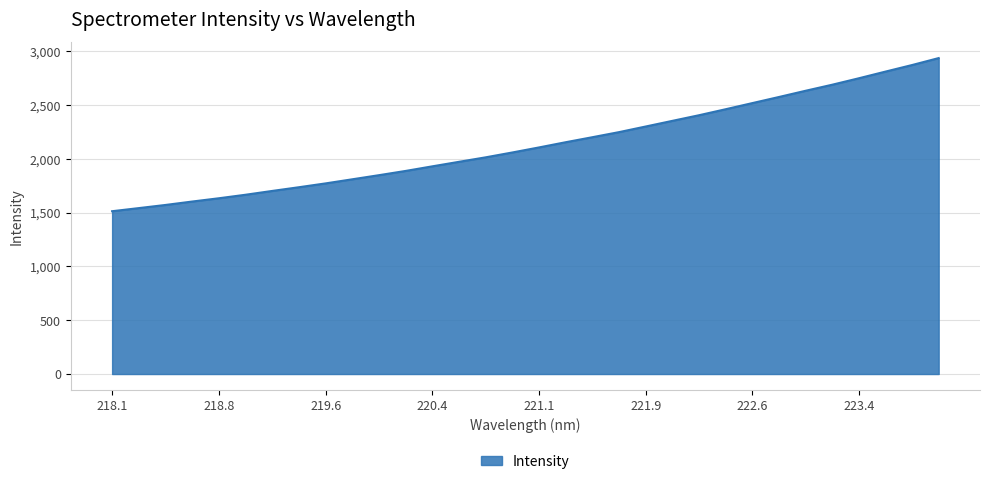

What is the difference between the maximum and minimum values?

1423.9